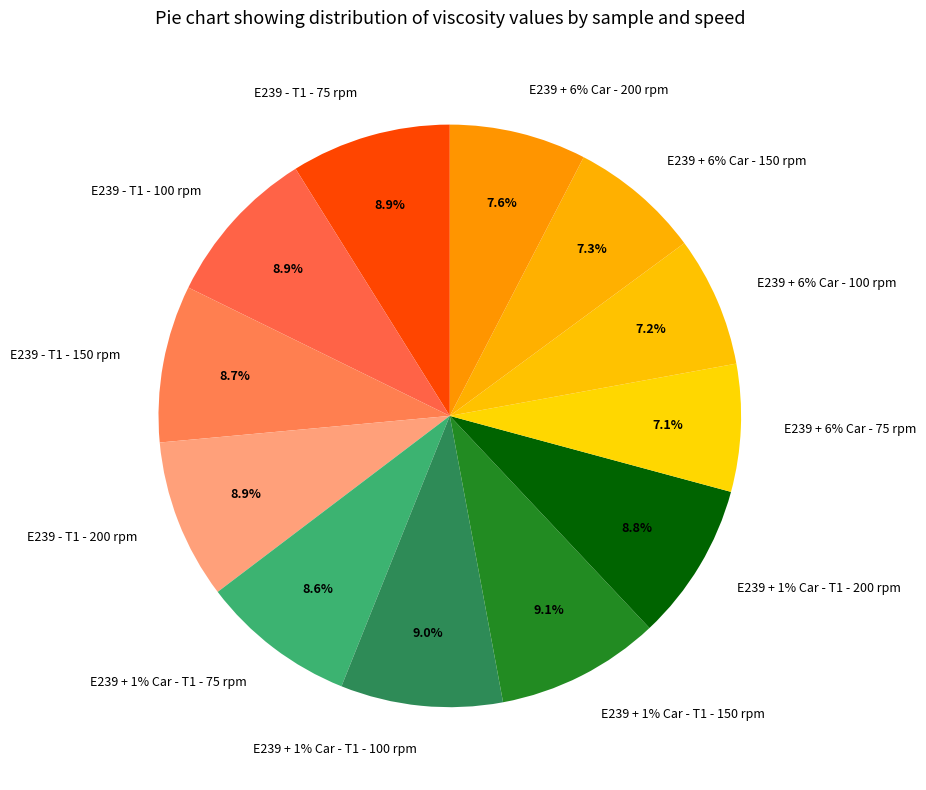

What is the largest slice in the pie chart?

E239 + 1% Car - T1 - 150 rpm